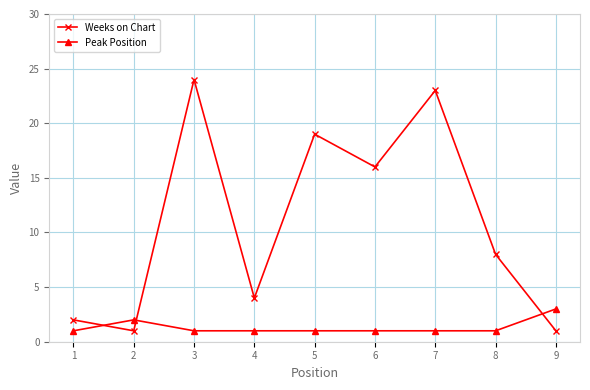

At which category is the sum across all series the highest?

3